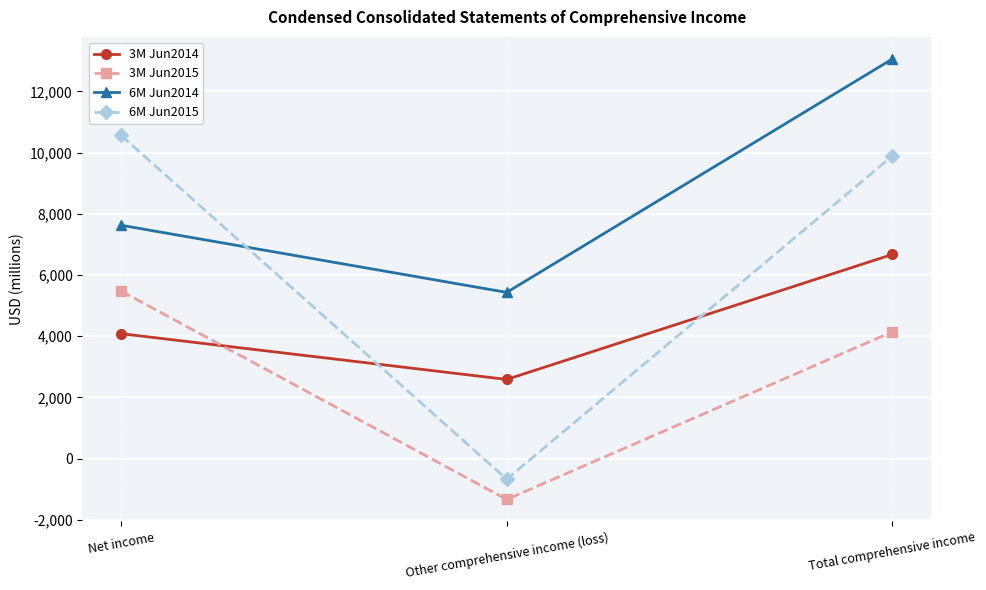

Where is 6M Jun2015 nearest to the value 4945?

Total comprehensive income